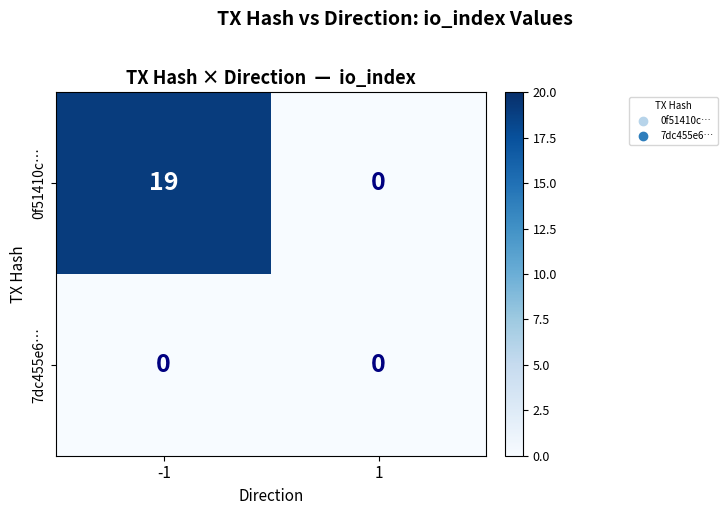

What is the difference between the 0f51410c… values at -1 and 1?

19